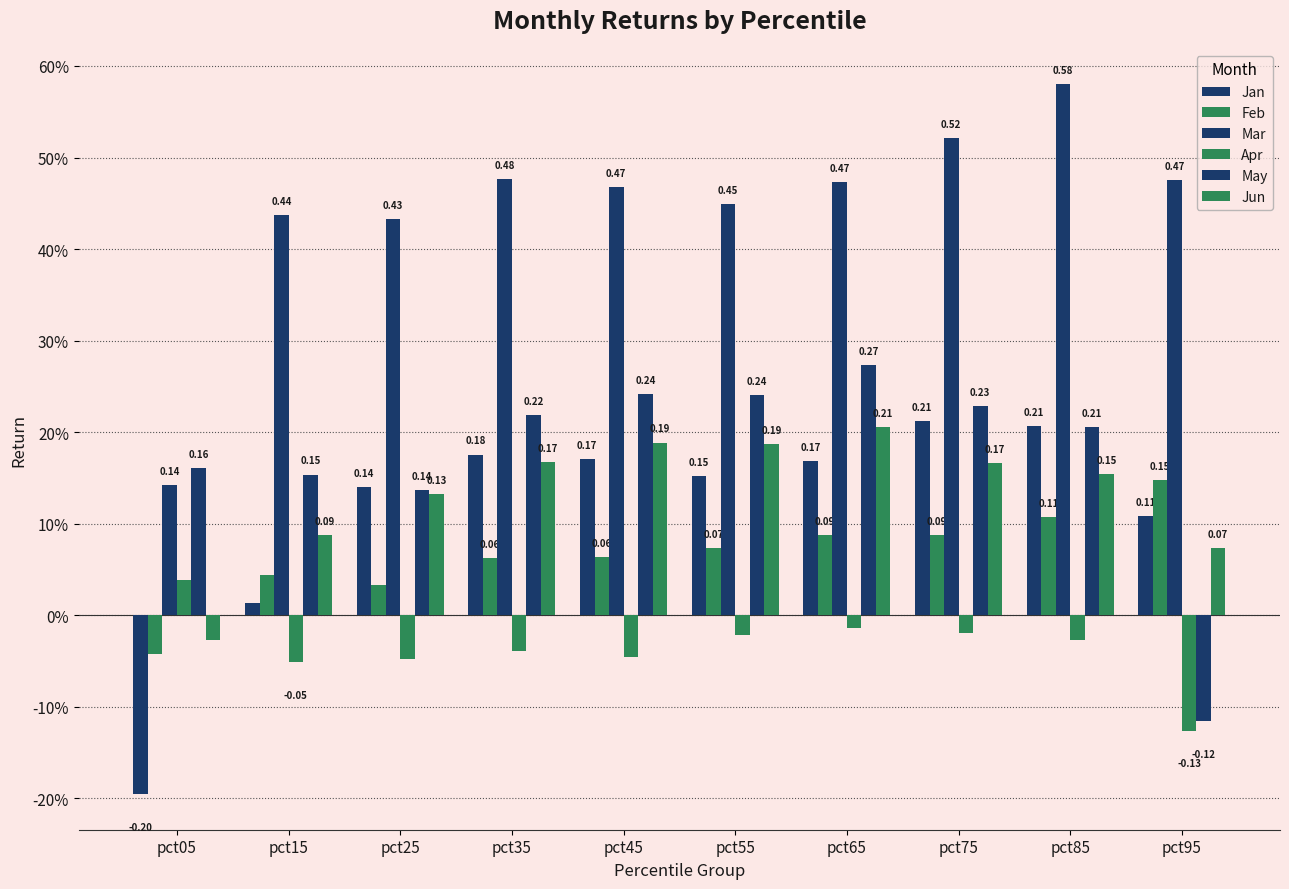

Rank the series at pct15 from highest to lowest value.

Mar, May, Jun, Feb, Jan, Apr